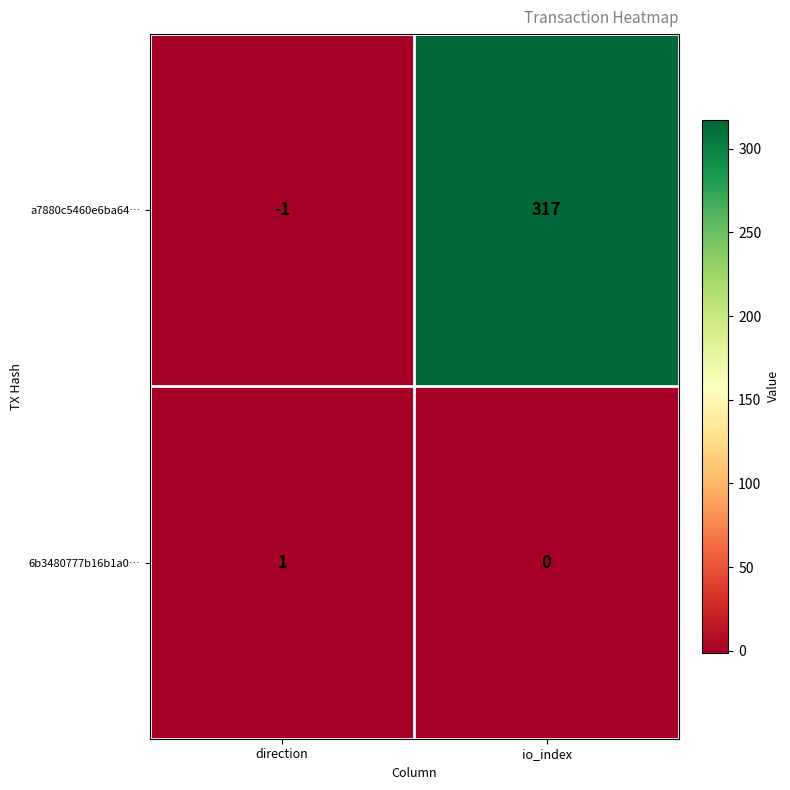

At which label is 6b3480777b16b1a0… closest to 0?

io_index